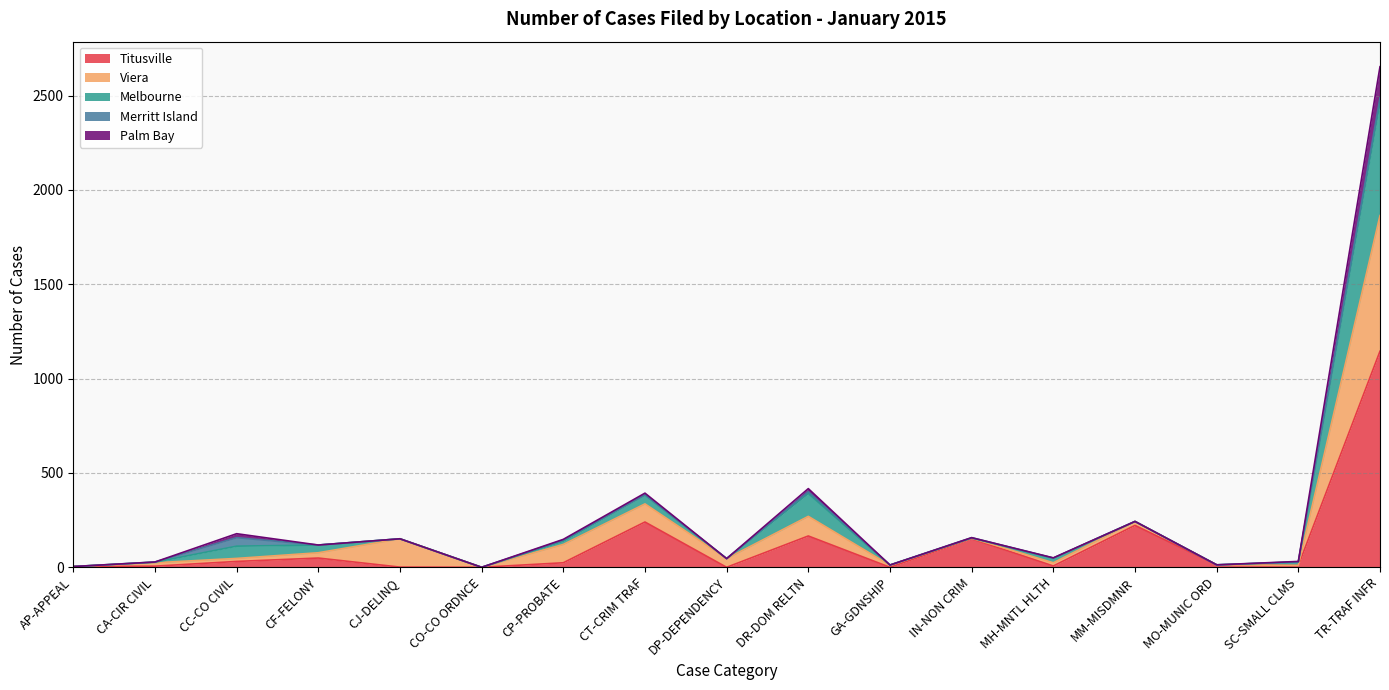

True or false: Melbourne and Palm Bay intersect in this chart.

False